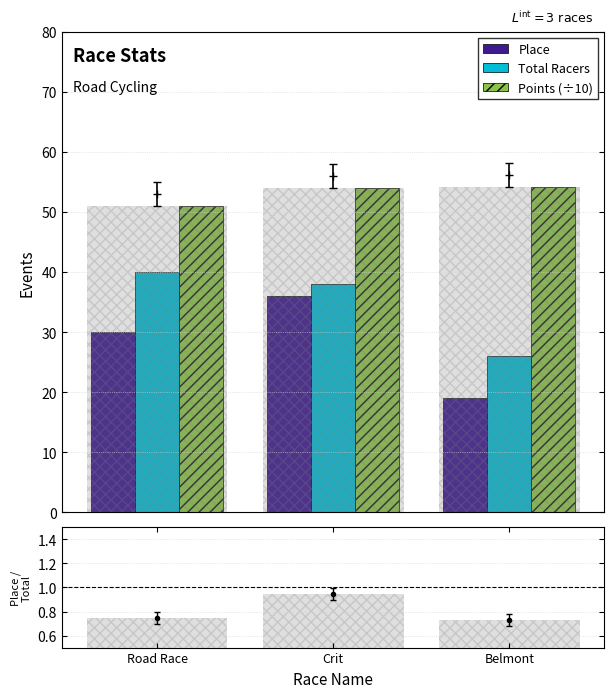

Between Crit and Belmont, which series saw the biggest shift?

Place